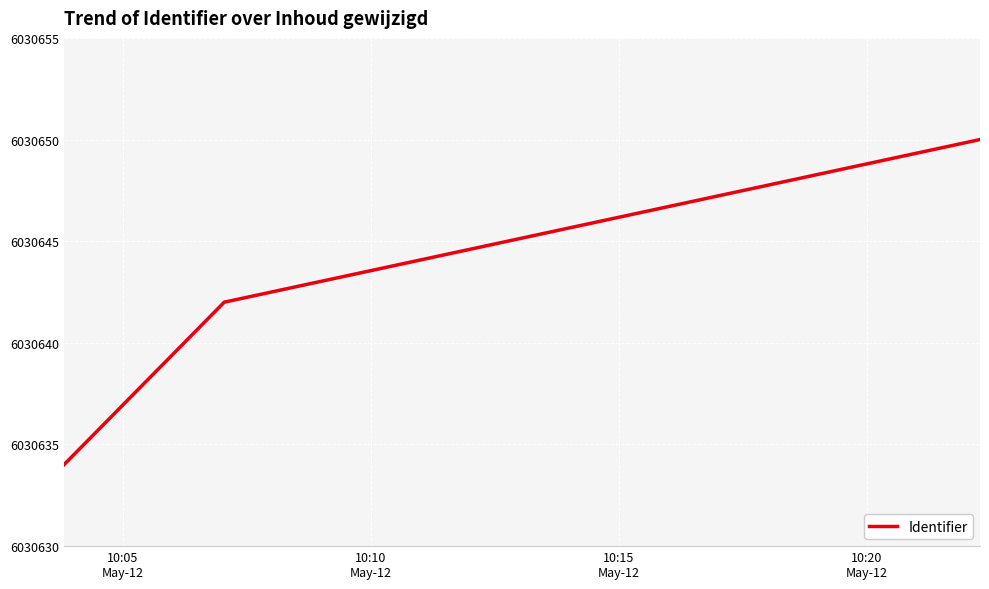

What is the sum of all values?

18091926